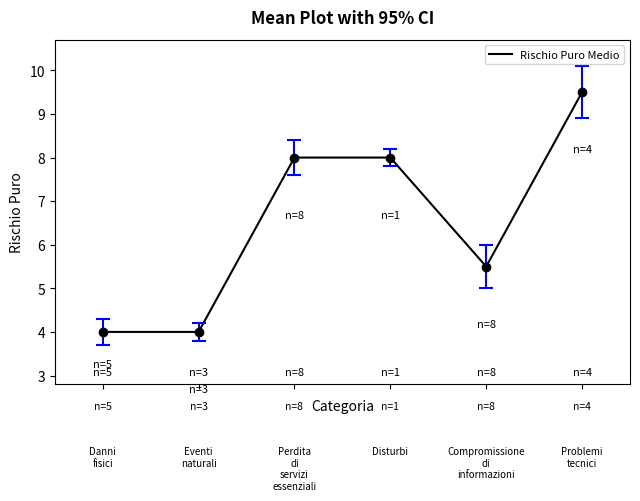

What is the minimum value shown in the chart?

4.0